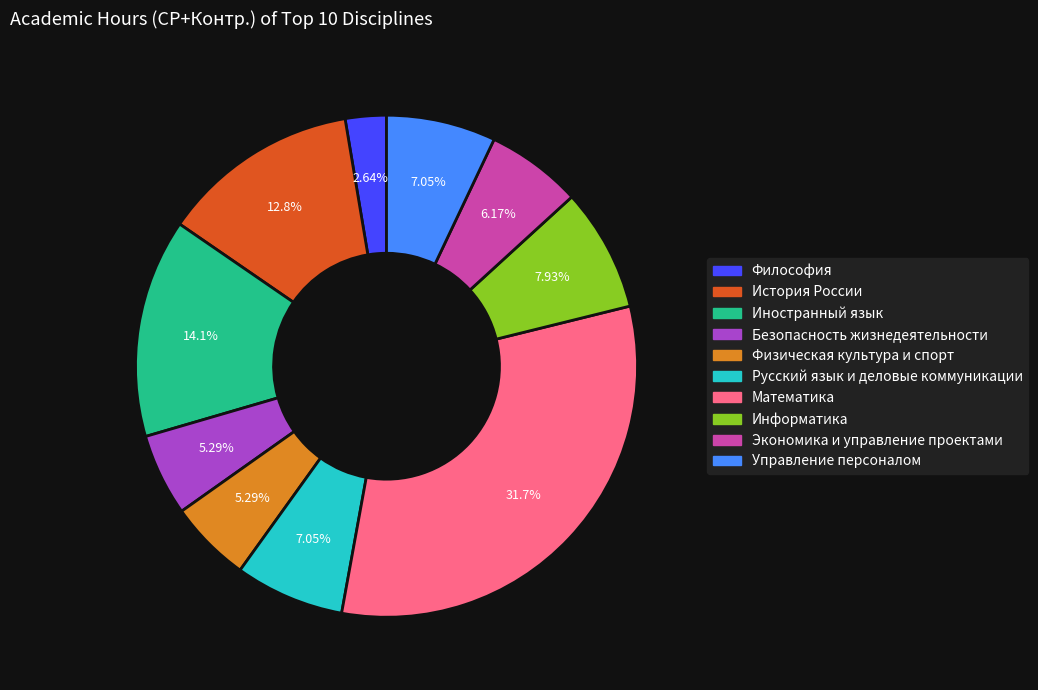

Which has a higher value, Управление персоналом or Иностранный язык?

Иностранный язык